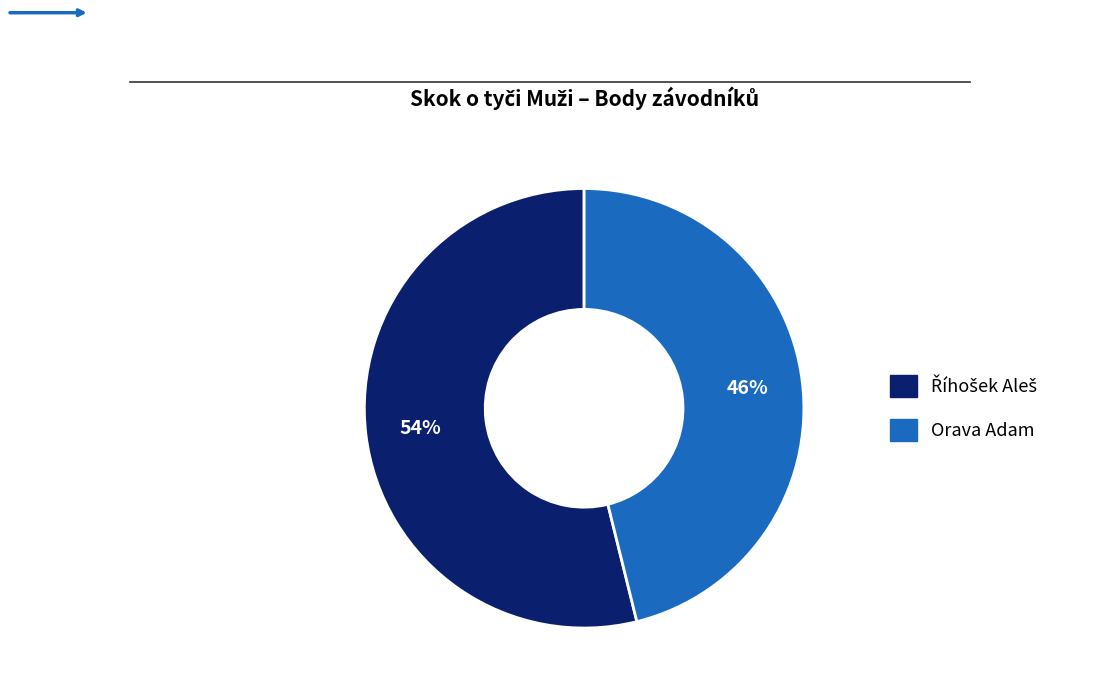

To the nearest percent, what is the difference between the largest and smallest slice percentages?

8%